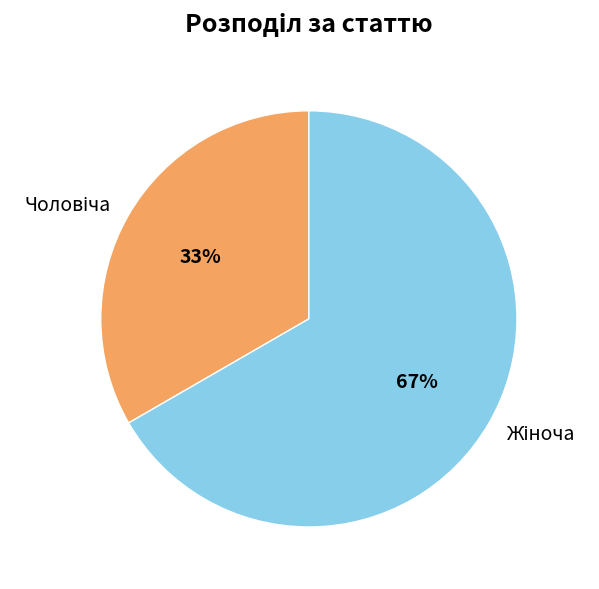

Is there any slice that represents more than half of the pie?

Yes